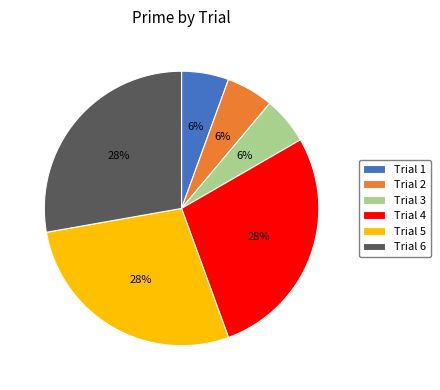

How many segments does this pie chart have?

6